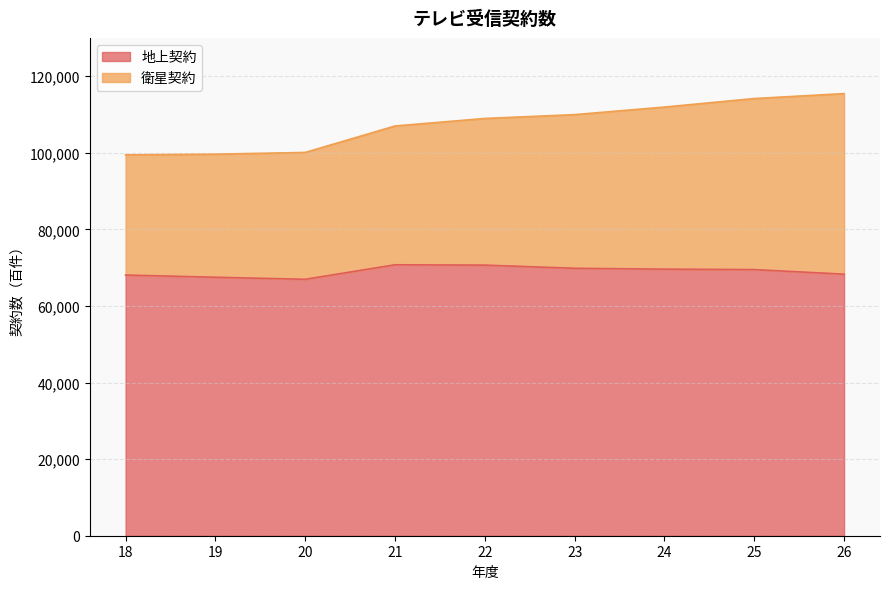

What is the maximum value shown in the chart?

70754